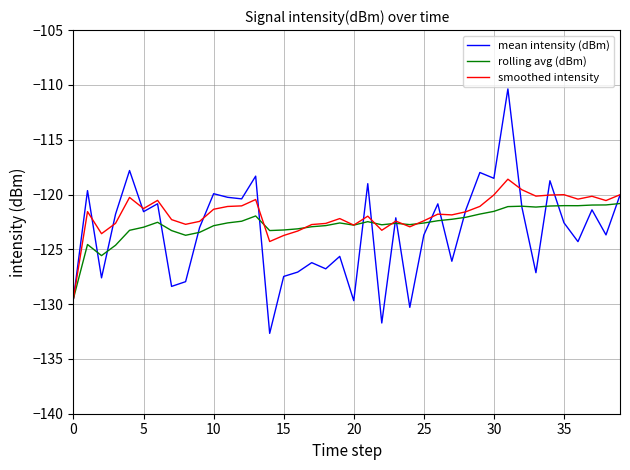

What is the minimum value for smoothed intensity?

-129.5